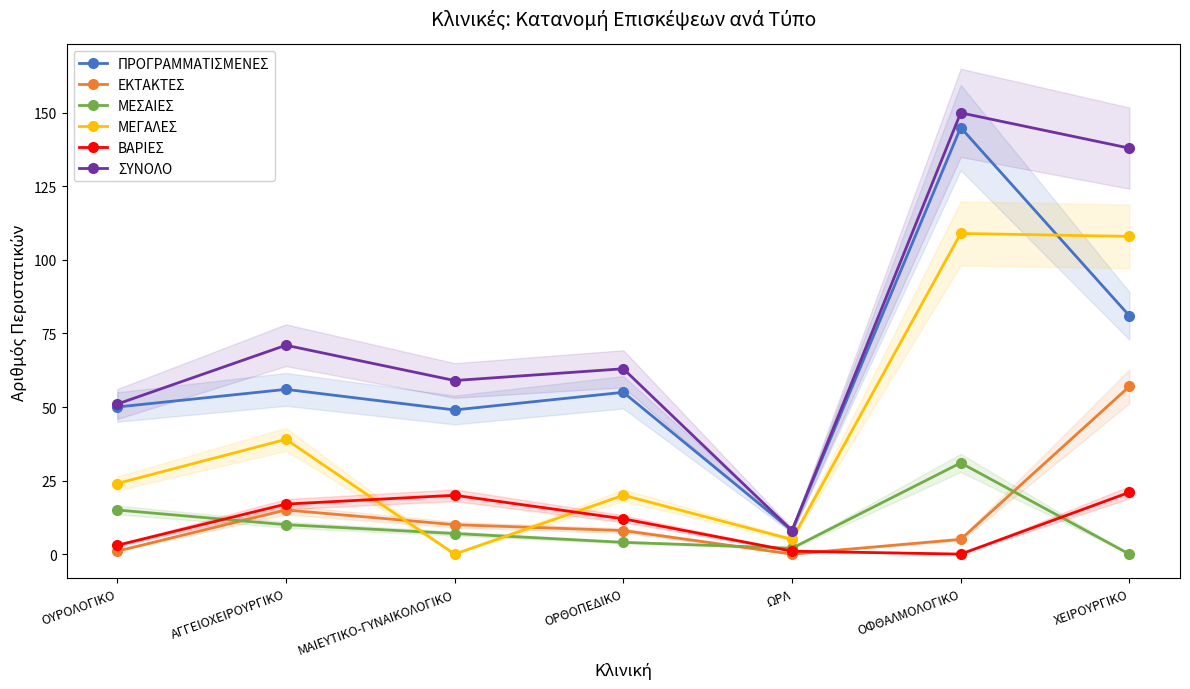

What is the sum of the ΕΚΤΑΚΤΕΣ values at ΟΡΘΟΠΕΔΙΚΟ and ΑΓΓΕΙΟΧΕΙΡΟΥΡΓΙΚΟ?

23